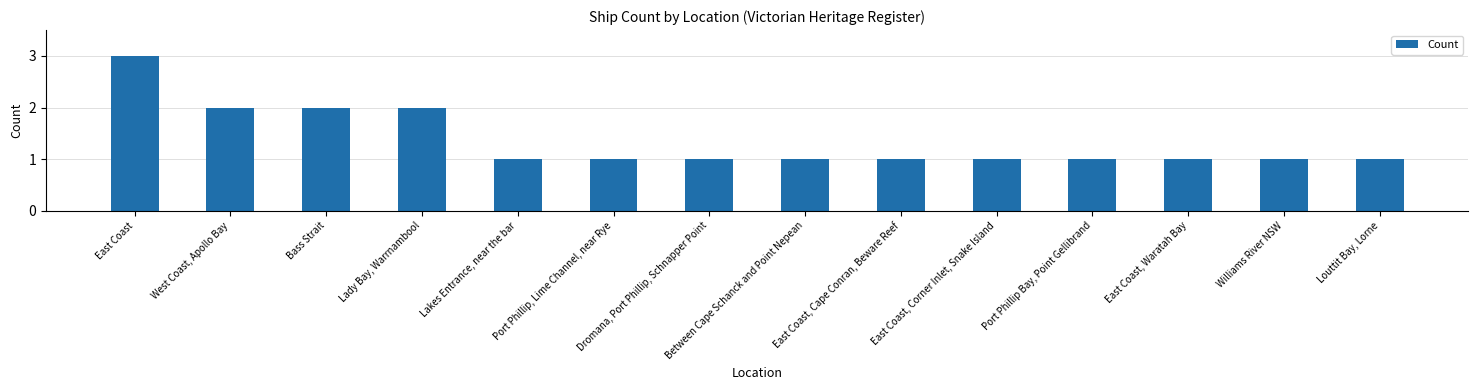

What is the maximum value shown in the chart?

3